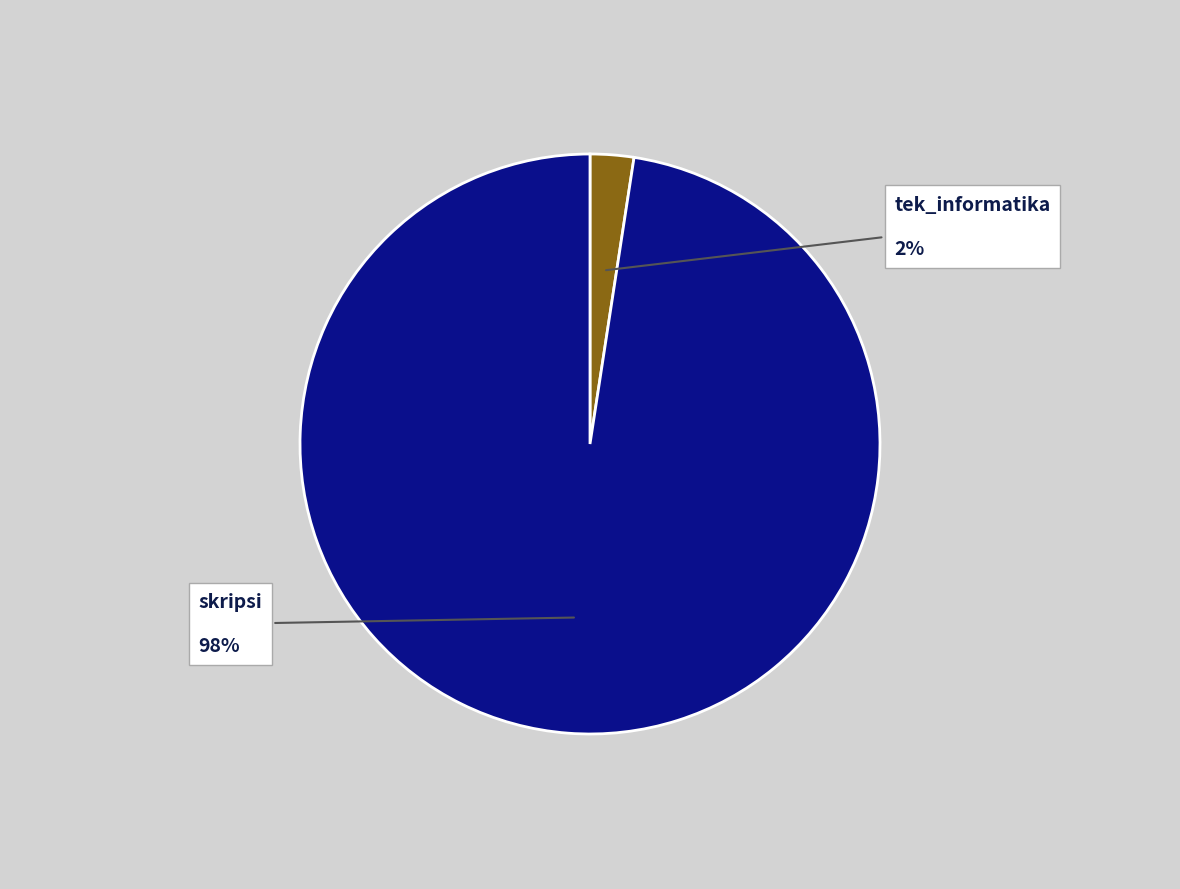

Rank the categories by value from highest to lowest.

skripsi, tek_informatika